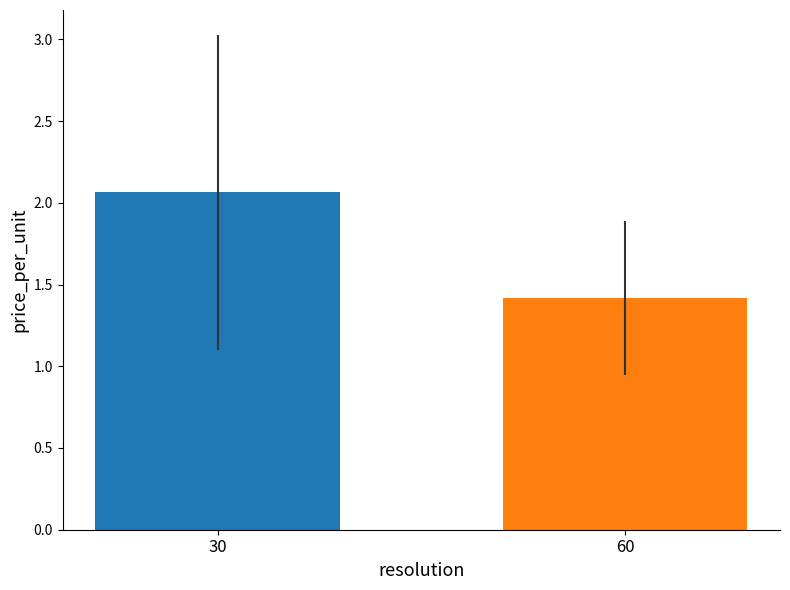

Does the chart contain stacked bars?

No